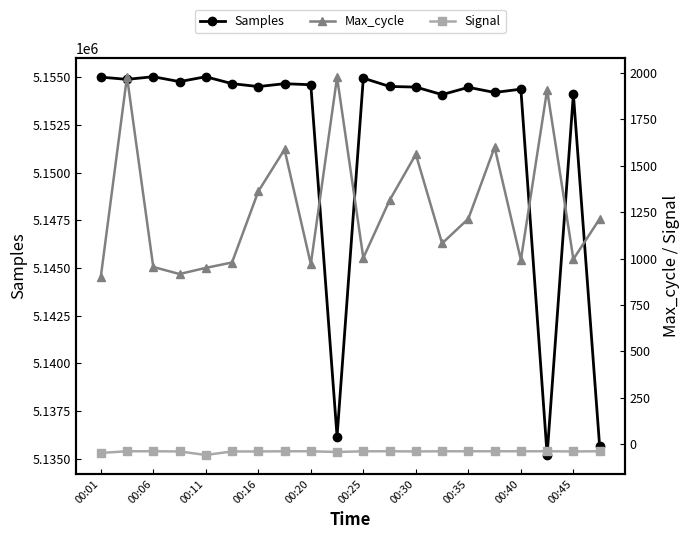

What is the minimum value for Samples?

5135198